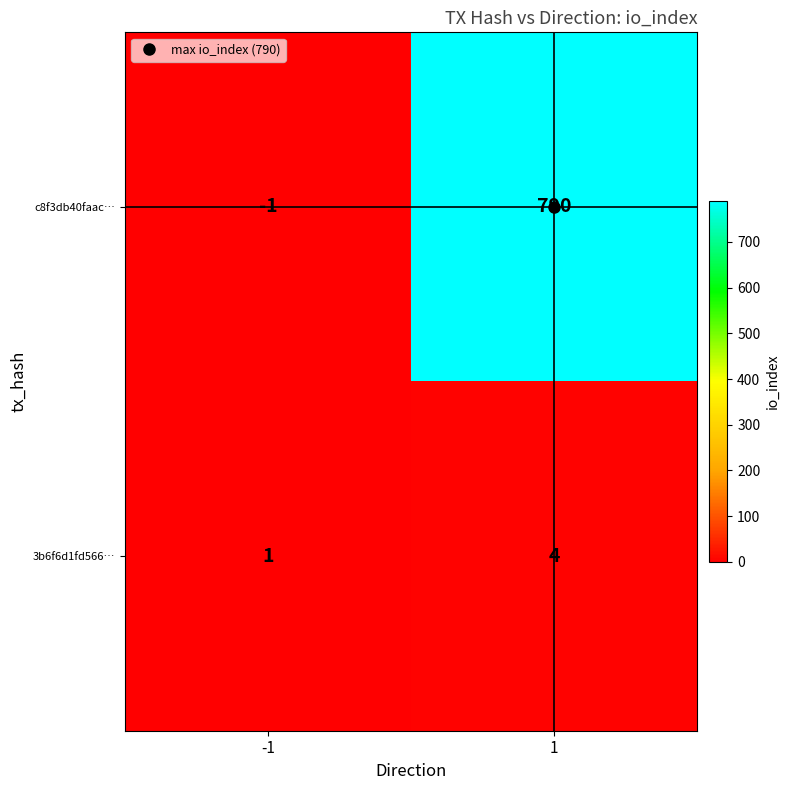

How many data points in c8f3db40faac… are less than 790?

1